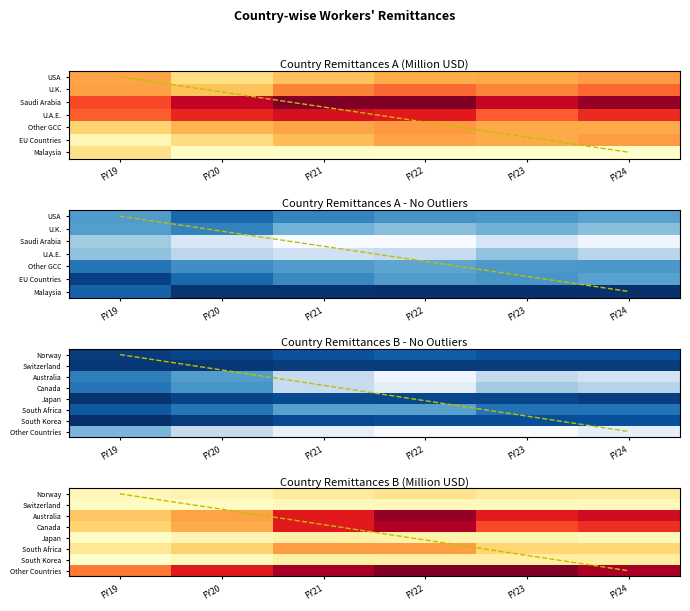

Between FY23 and FY21, which is larger?

FY23